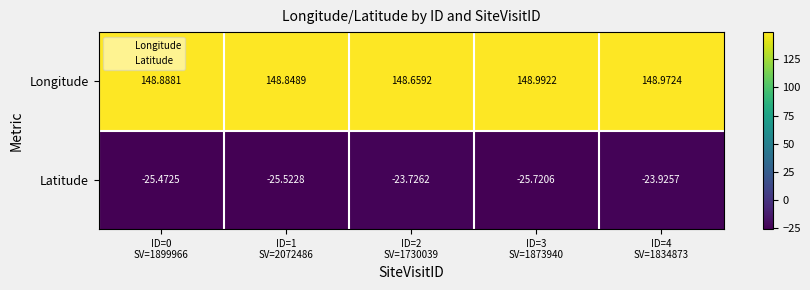

Which series has the widest spread of values?

Latitude